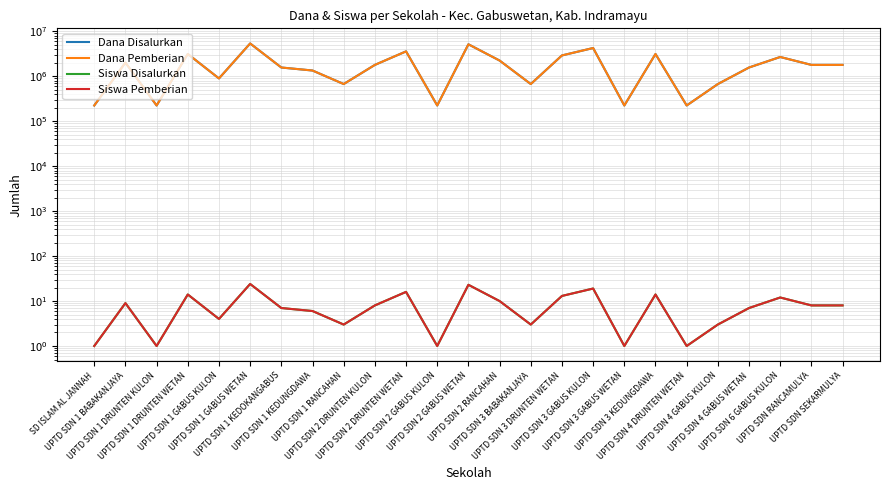

What is the value of the Dana Disalurkan point at the 19th from the left?

3150000